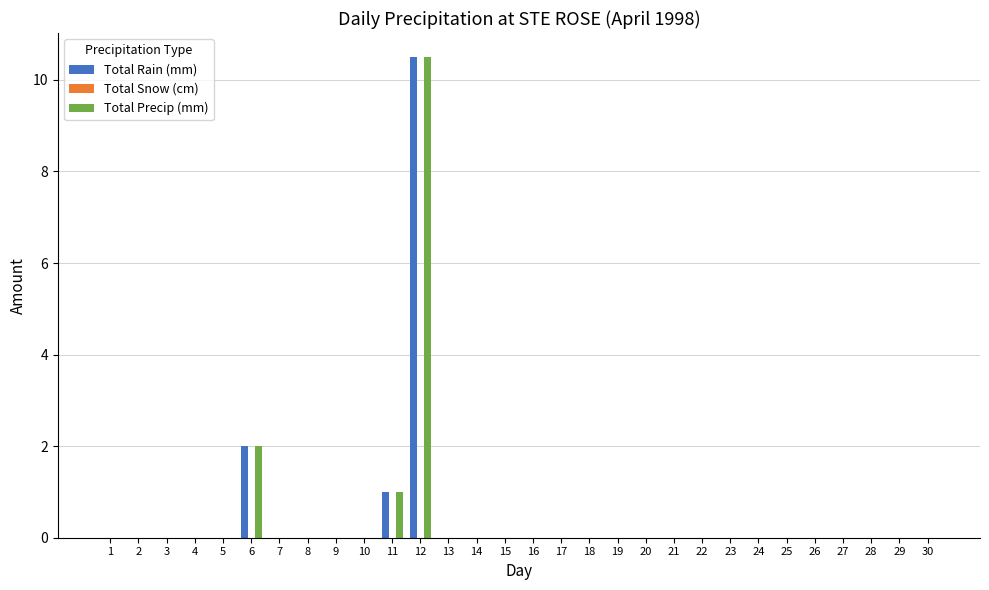

What is the sum of all Total Precip (mm) values?

13.5